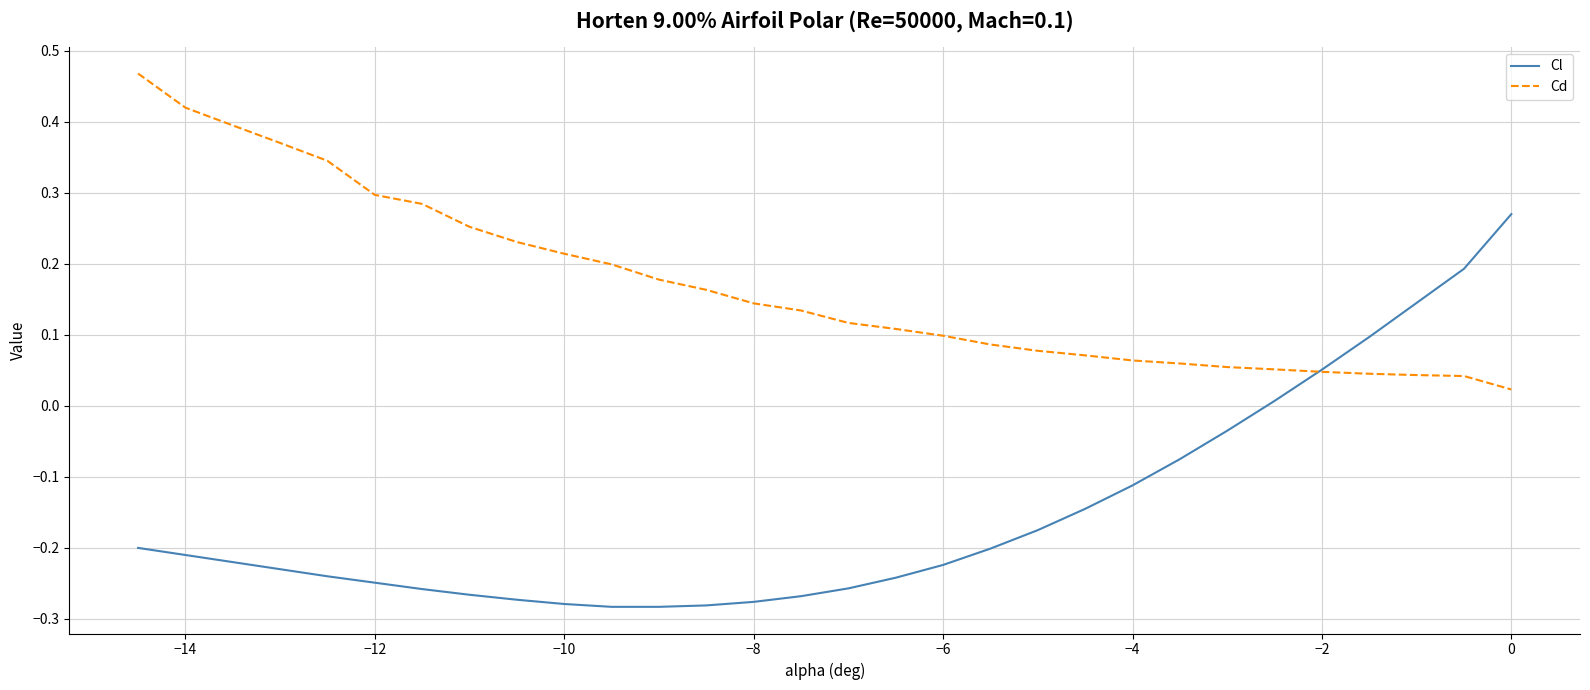

How many categories are shown in the chart?

30